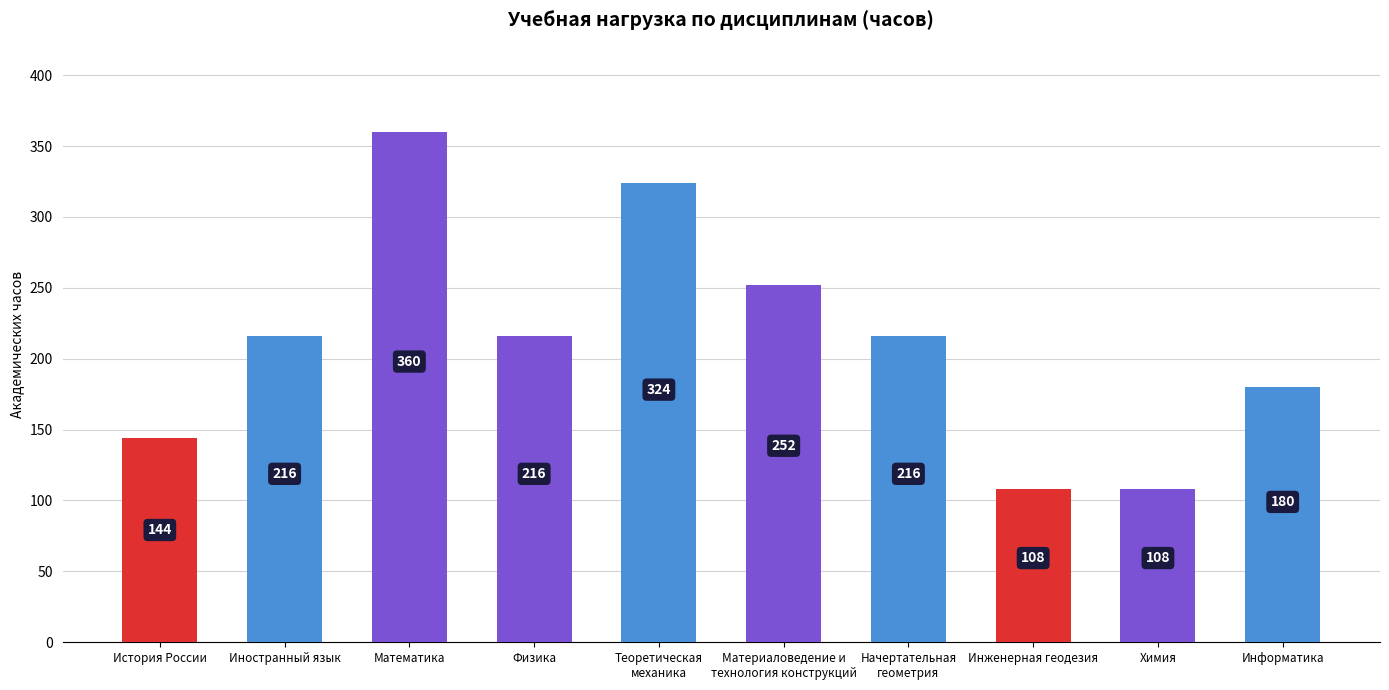

What is the value of the 7th bar from the left?

216